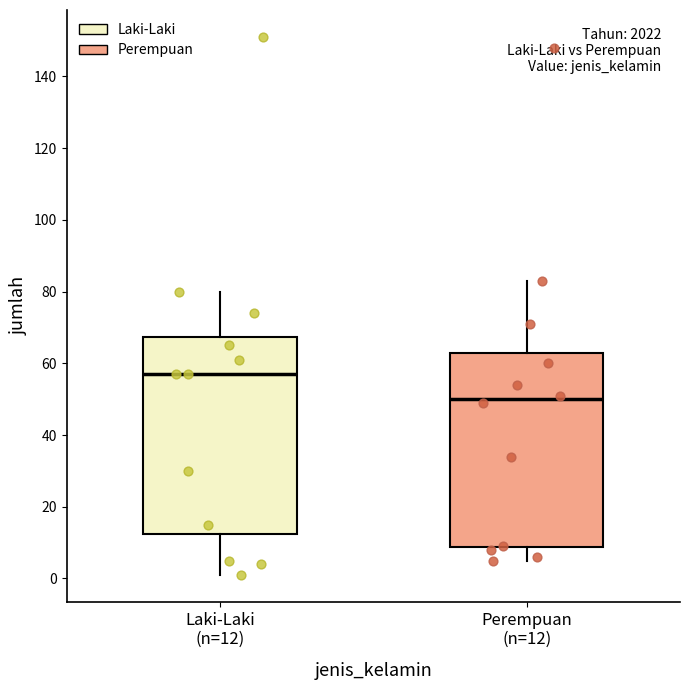

Reading left to right, read every box against the y-axis: the position of its median line, the range the box covers, and the ends of its whiskers. The values are not printed on the chart, so give them approximately, as read against the axis.

Laki-Laki (n=12): median 58, box 12 to 68, whiskers 2 to 80
Perempuan (n=12): median 50, box 8 to 62, whiskers 6 to 84